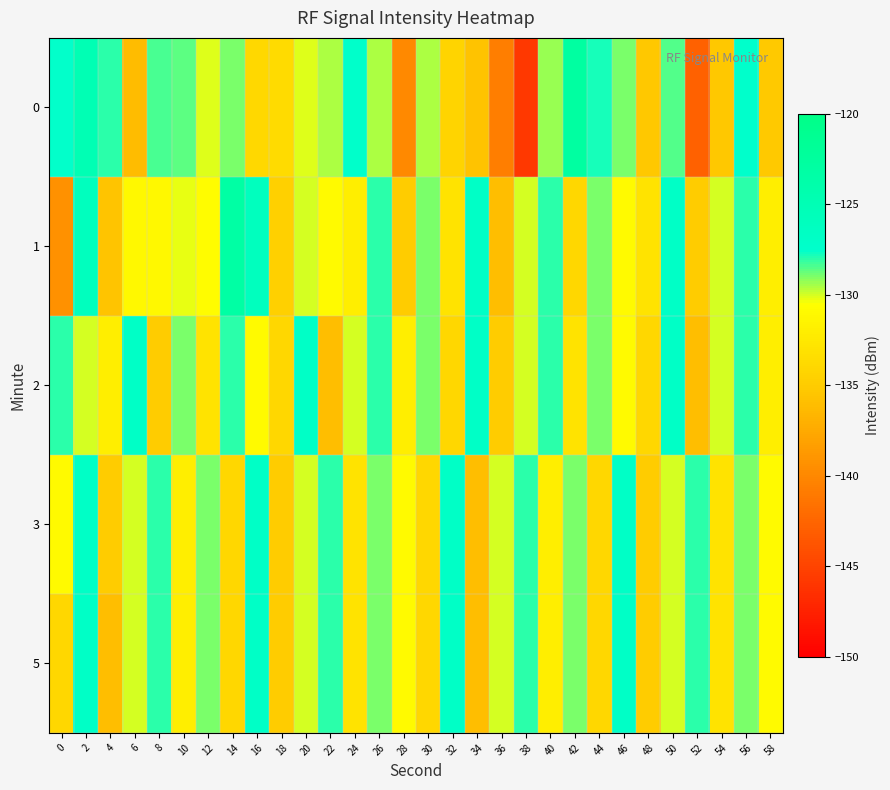

Reading left to right, transcribe all the data shown in this chart.

0: 0=-127.6	2=-125.0	4=-128.0	6=-136.1	8=-128.4	10=-128.6	12=-130.2	14=-128.9	16=-133.9	18=-133.7	20=-130.1	22=-129.5	24=-127.4	26=-129.5	28=-139.8	30=-129.6	32=-134.3	34=-135.7	36=-140.7	38=-145.9	40=-129.4	42=-122.9	44=-127.8	46=-129.0	48=-135.2	50=-128.5	52=-142.8	54=-135.3	56=-127.5	58=-135.2
1: 0=-139.3	2=-126.0	4=-135.5	6=-131.1	8=-131.0	10=-130.2	12=-130.8	14=-123.2	16=-126.0	18=-134.6	20=-130.0	22=-131.0	24=-132.0	26=-128.0	28=-135.0	30=-129.0	32=-133.0	34=-127.0	36=-136.0	38=-130.0	40=-128.0	42=-134.0	44=-129.0	46=-131.0	48=-133.0	50=-127.0	52=-135.0	54=-130.0	56=-128.0	58=-132.0
2: 0=-128.0	2=-130.0	4=-132.0	6=-127.0	8=-135.0	10=-129.0	12=-133.0	14=-128.0	16=-131.0	18=-134.0	20=-127.0	22=-136.0	24=-130.0	26=-128.0	28=-132.0	30=-129.0	32=-134.0	34=-127.0	36=-135.0	38=-130.0	40=-128.0	42=-133.0	44=-129.0	46=-131.0	48=-134.0	50=-127.0	52=-136.0	54=-130.0	56=-128.0	58=-132.0
3: 0=-131.0	2=-127.0	4=-135.0	6=-130.0	8=-128.0	10=-132.0	12=-129.0	14=-134.0	16=-127.0	18=-135.0	20=-130.0	22=-128.0	24=-133.0	26=-129.0	28=-131.0	30=-134.0	32=-127.0	34=-136.0	36=-130.0	38=-128.0	40=-132.0	42=-129.0	44=-134.0	46=-127.0	48=-135.0	50=-130.0	52=-128.0	54=-133.0	56=-129.0	58=-131.0
5: 0=-134.0	2=-127.0	4=-136.0	6=-130.0	8=-128.0	10=-132.0	12=-129.0	14=-134.0	16=-127.0	18=-135.0	20=-130.0	22=-128.0	24=-133.0	26=-129.0	28=-131.0	30=-134.0	32=-127.0	34=-136.0	36=-130.0	38=-128.0	40=-132.0	42=-129.0	44=-134.0	46=-127.0	48=-135.0	50=-130.0	52=-128.0	54=-133.0	56=-129.0	58=-131.0